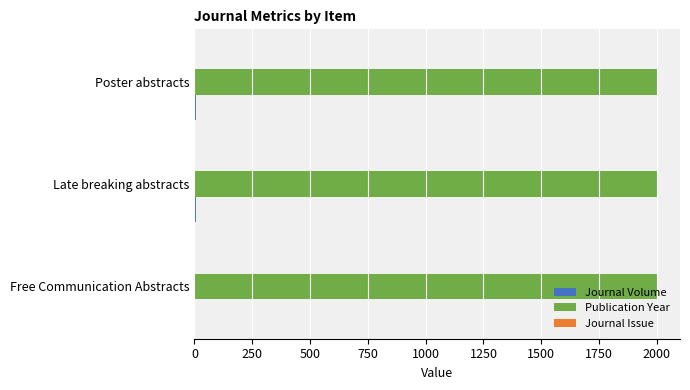

What is the sum of all Publication Year values?

6019